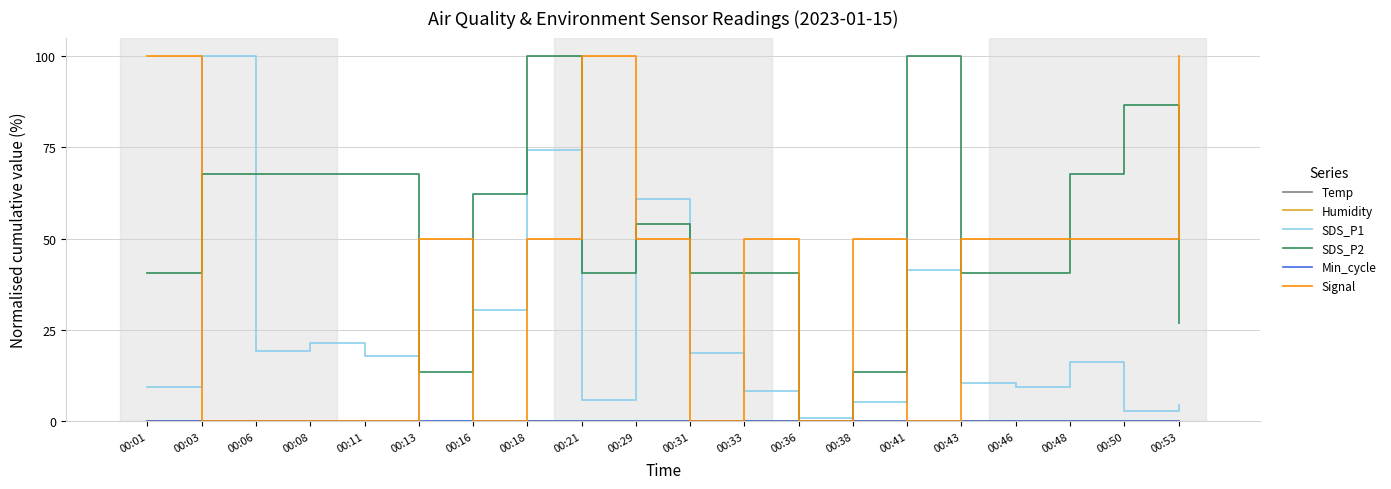

Which series has the widest spread of values?

SDS_P1